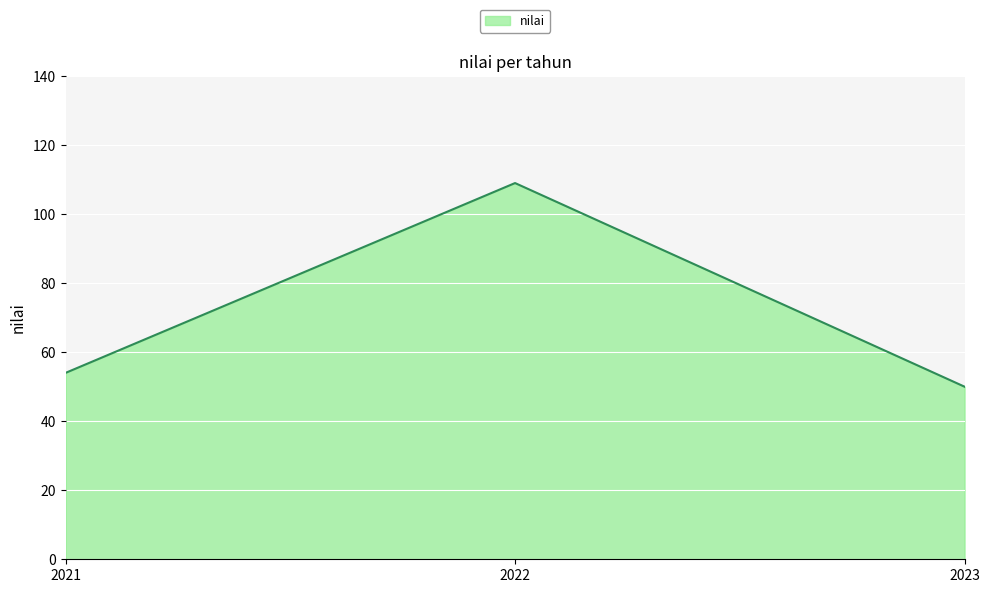

What is the maximum value shown in the chart?

109